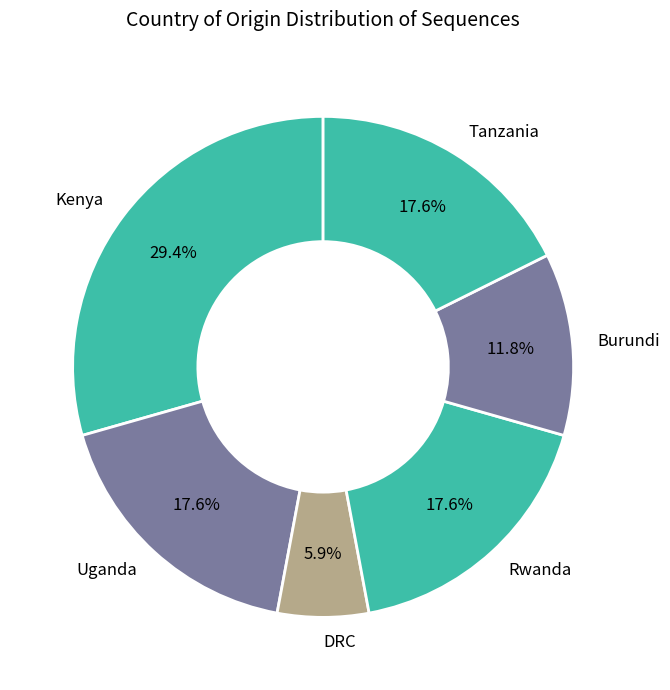

Is there a majority slice in this chart?

No